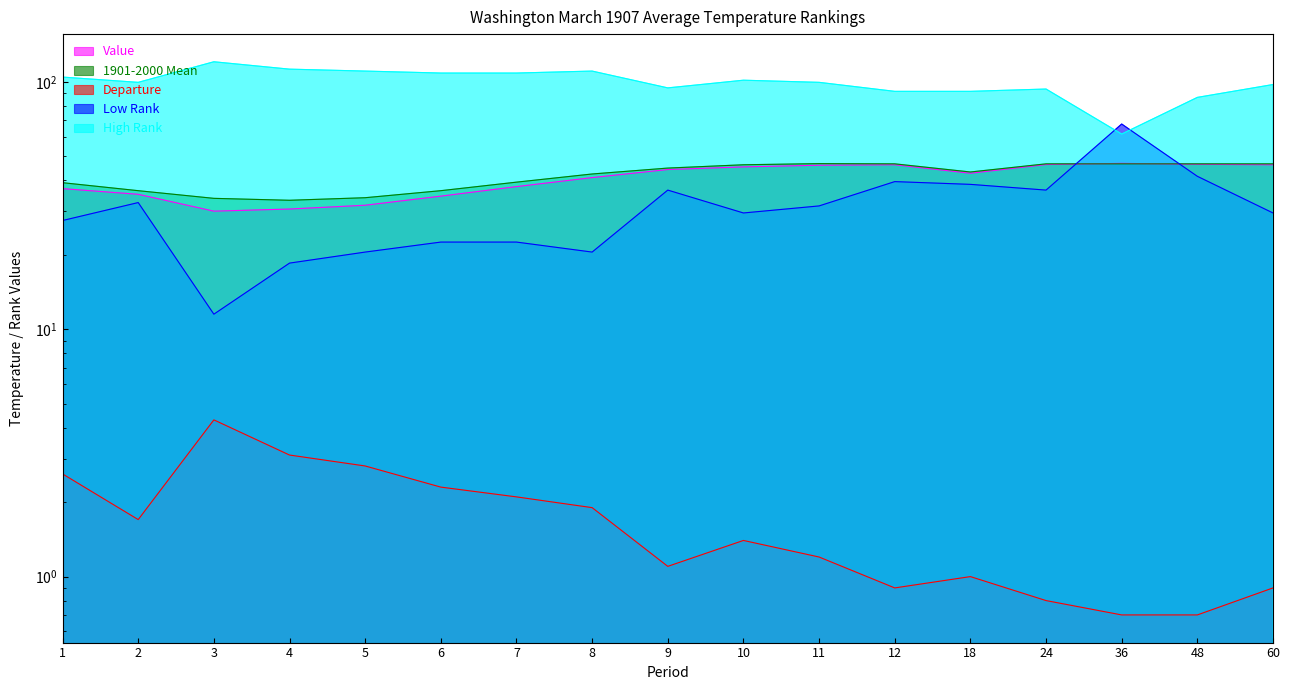

After their last crossing, which series has the higher values: Low Rank or High Rank?

High Rank